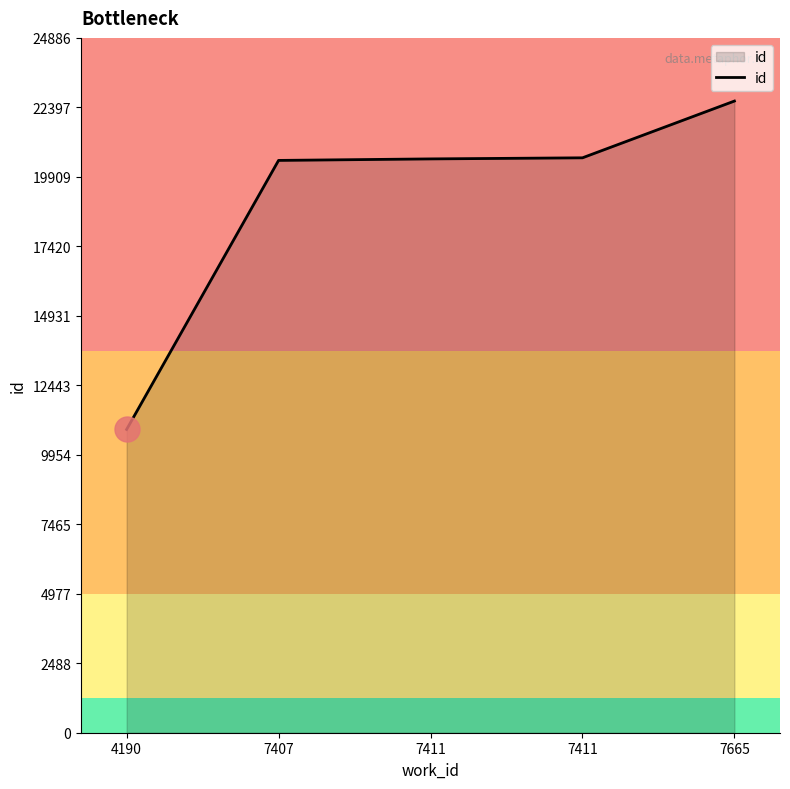

How many lines are shown in the chart?

1